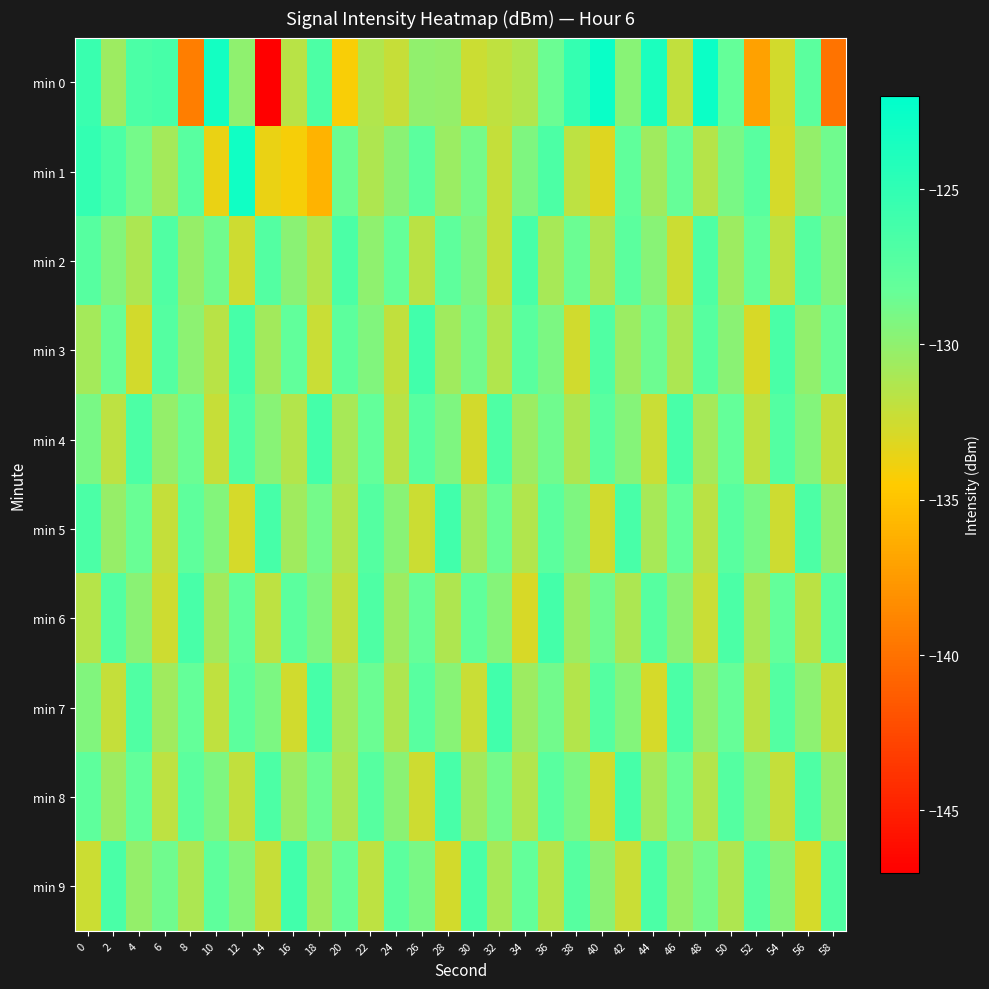

What is the maximum value shown in the chart?

-122.6